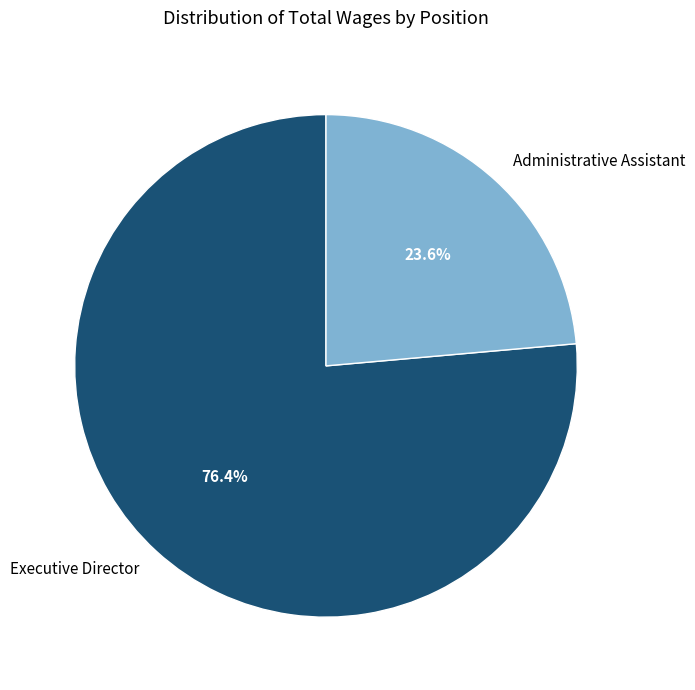

To the nearest percent, what percentage of the pie is Administrative Assistant?

24%